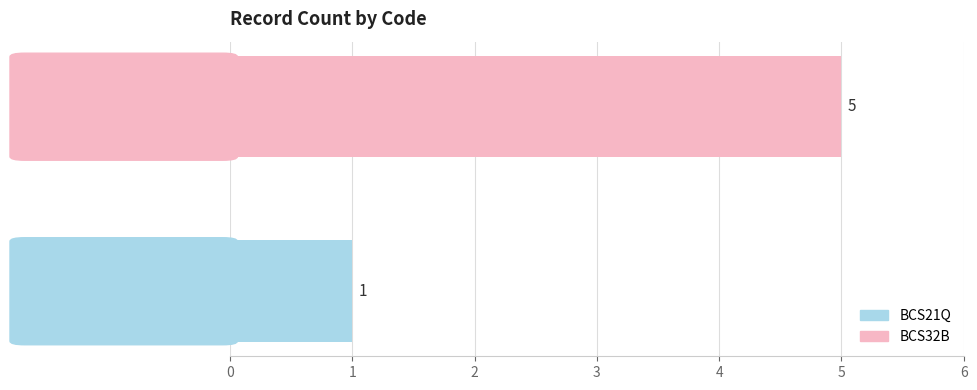

Rank the series by their maximum value, from lowest to highest.

BCS21Q, BCS32B